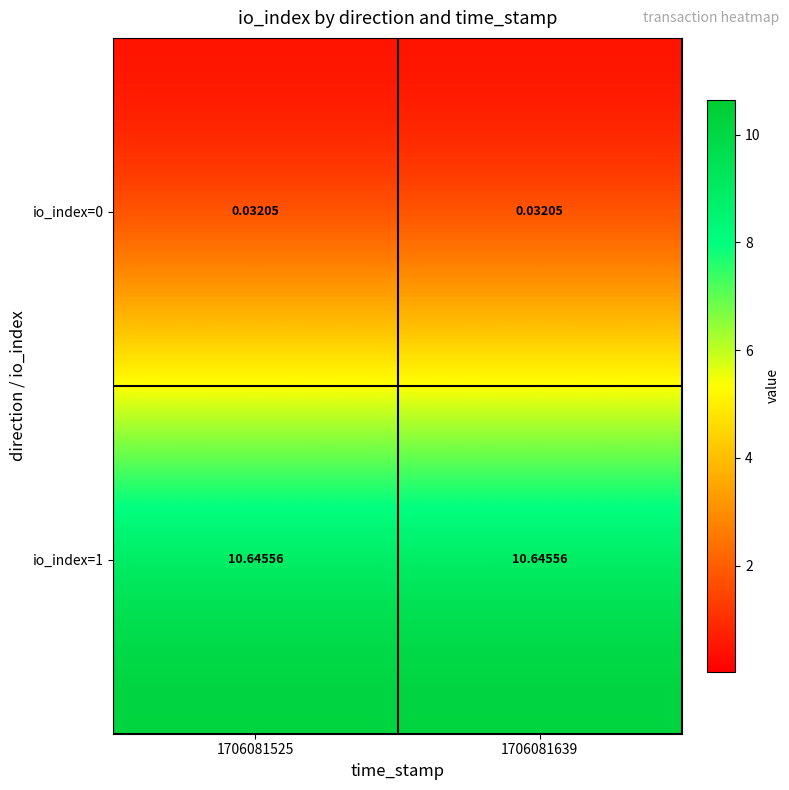

At how many categories does at least one series exceed 10?

2